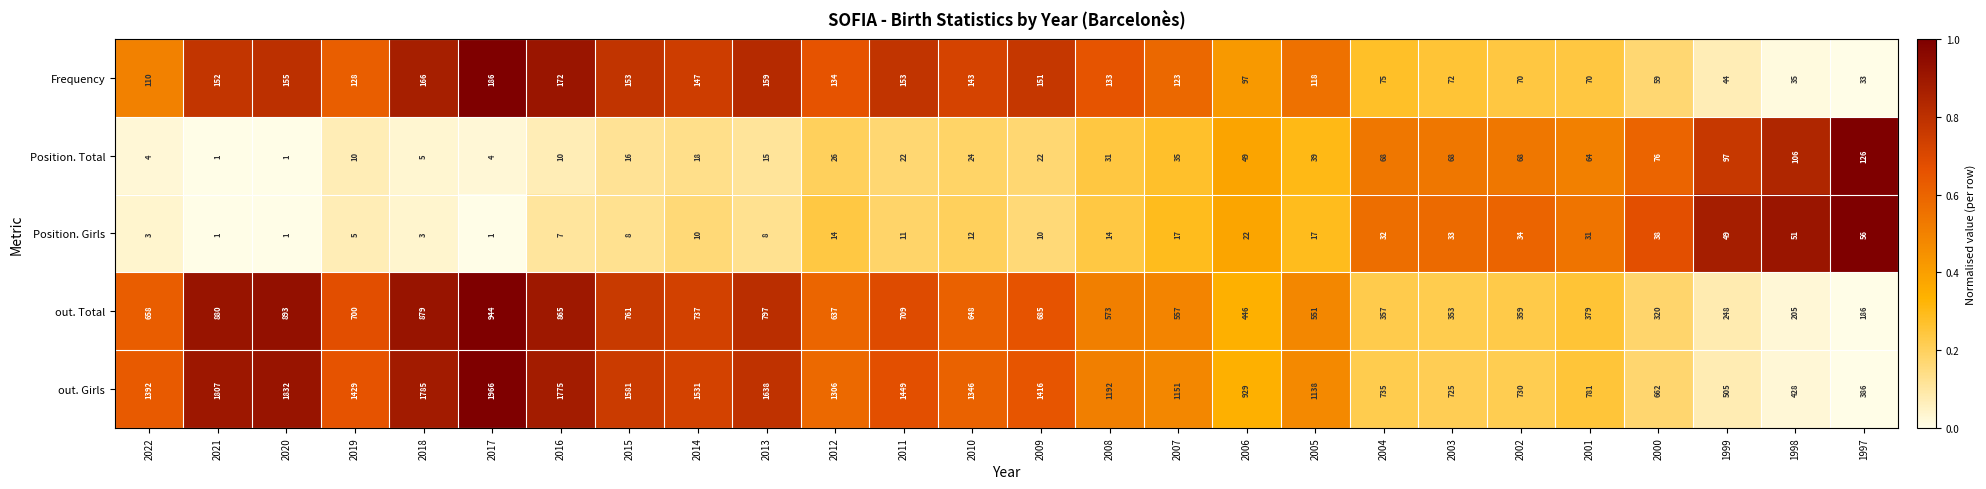

Which series changed the most between 2011 and 2010?

out. Girls